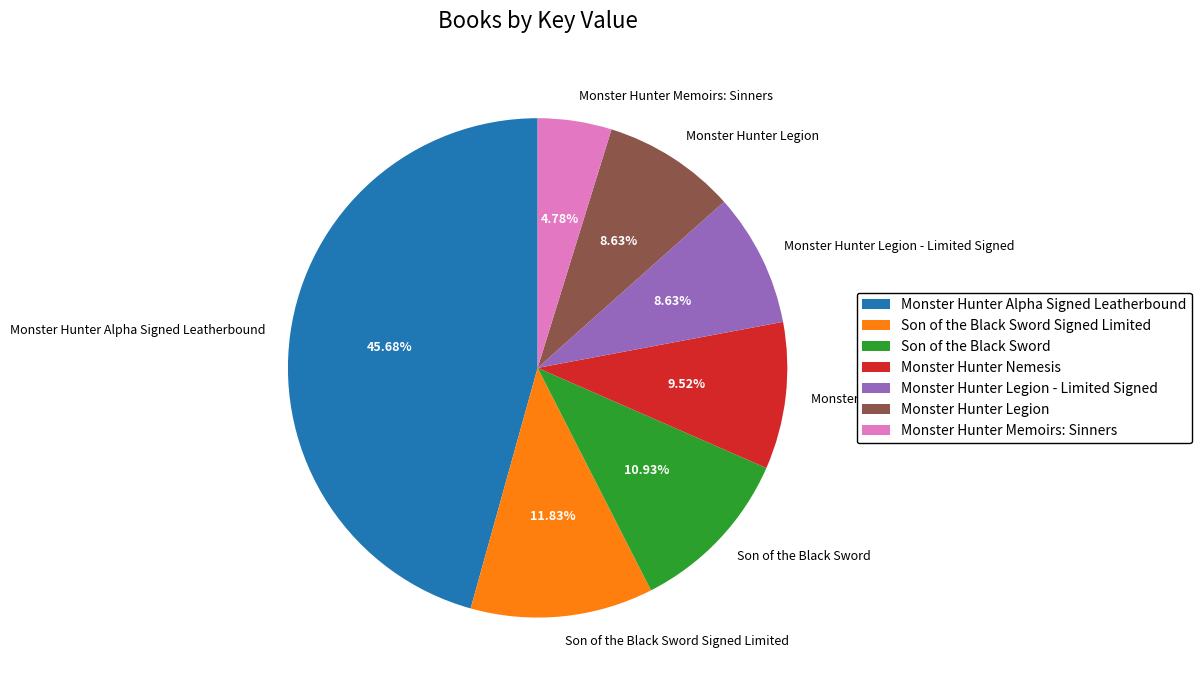

Is there a majority slice in this chart?

No